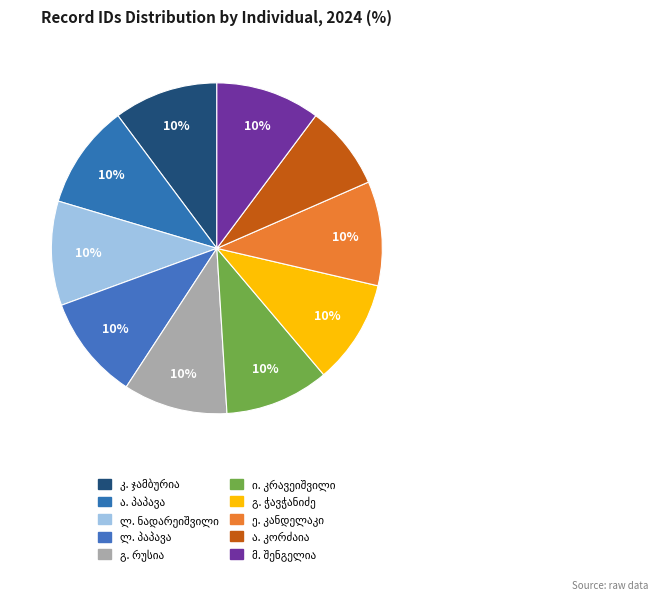

How many segments does this pie chart have?

10